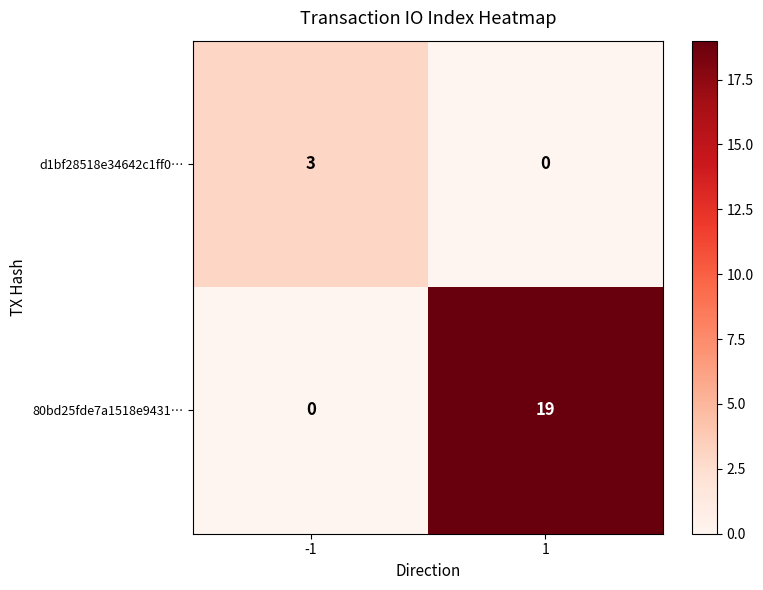

Which series has the widest spread of values?

80bd25fde7a1518e9431…